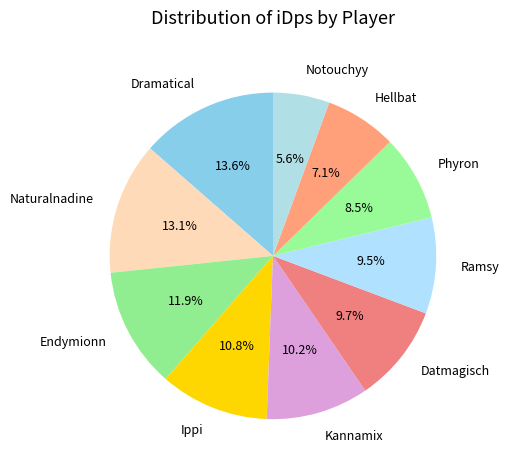

Count the number of slices in the pie.

10